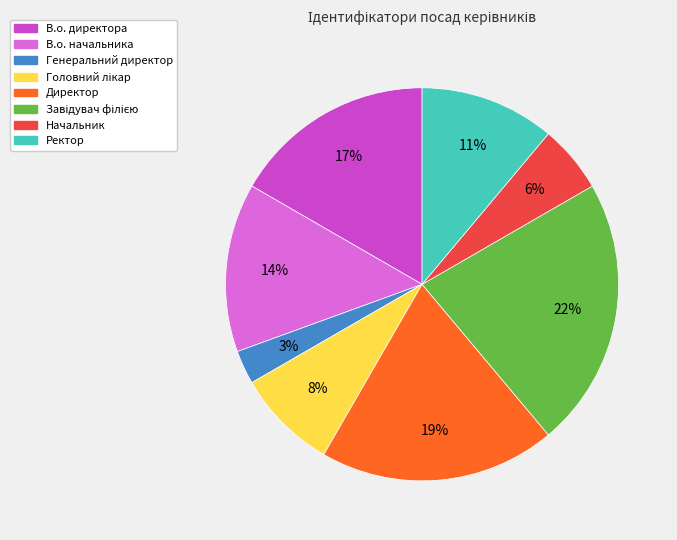

Between Директор and Ректор, which is larger?

Директор